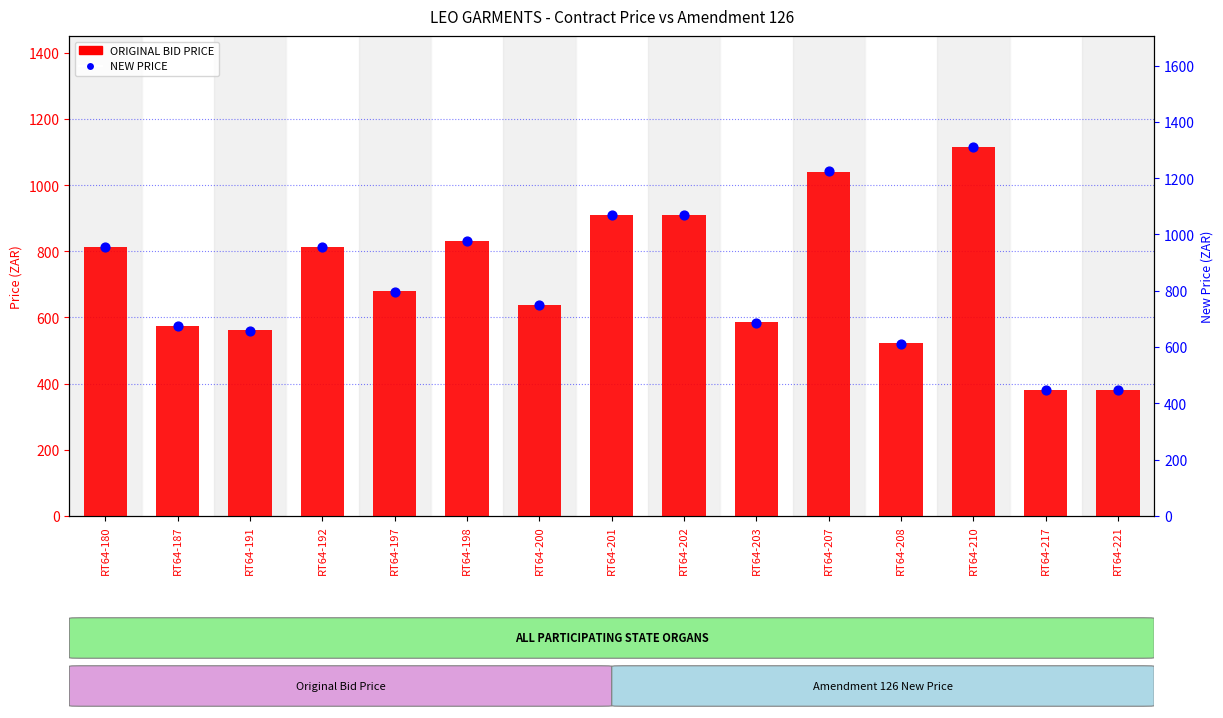

Which series has the largest total across all categories?

NEW PRICE